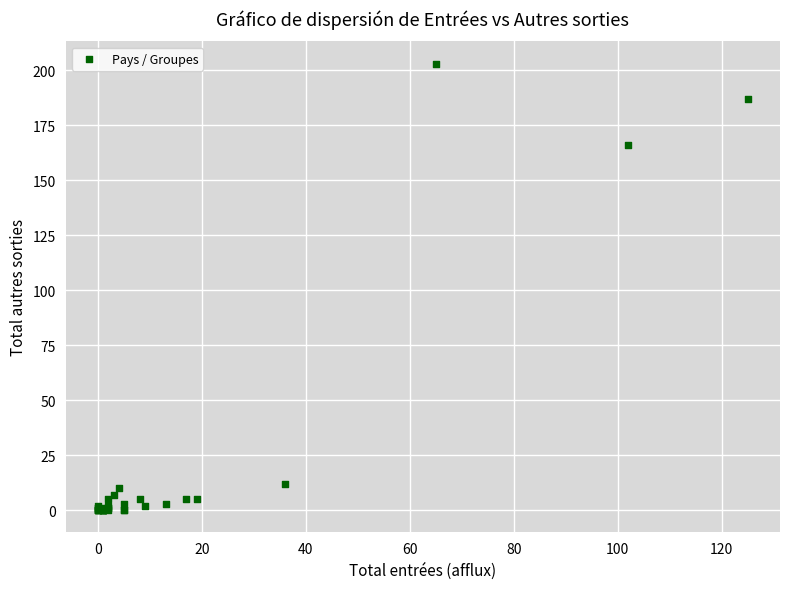

What Y value in the scatter plot is closest to 101?

166